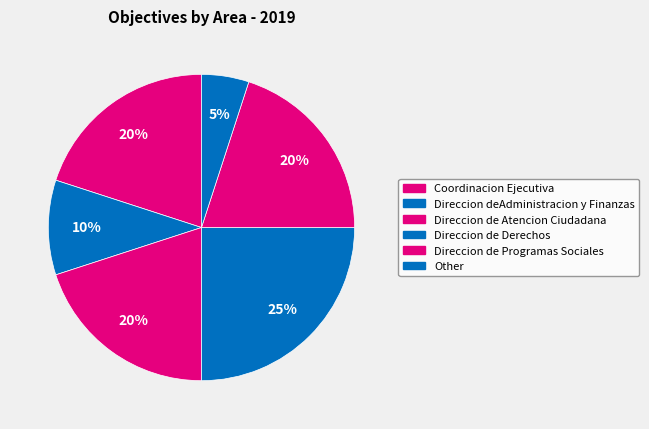

Count the number of slices in the pie.

6